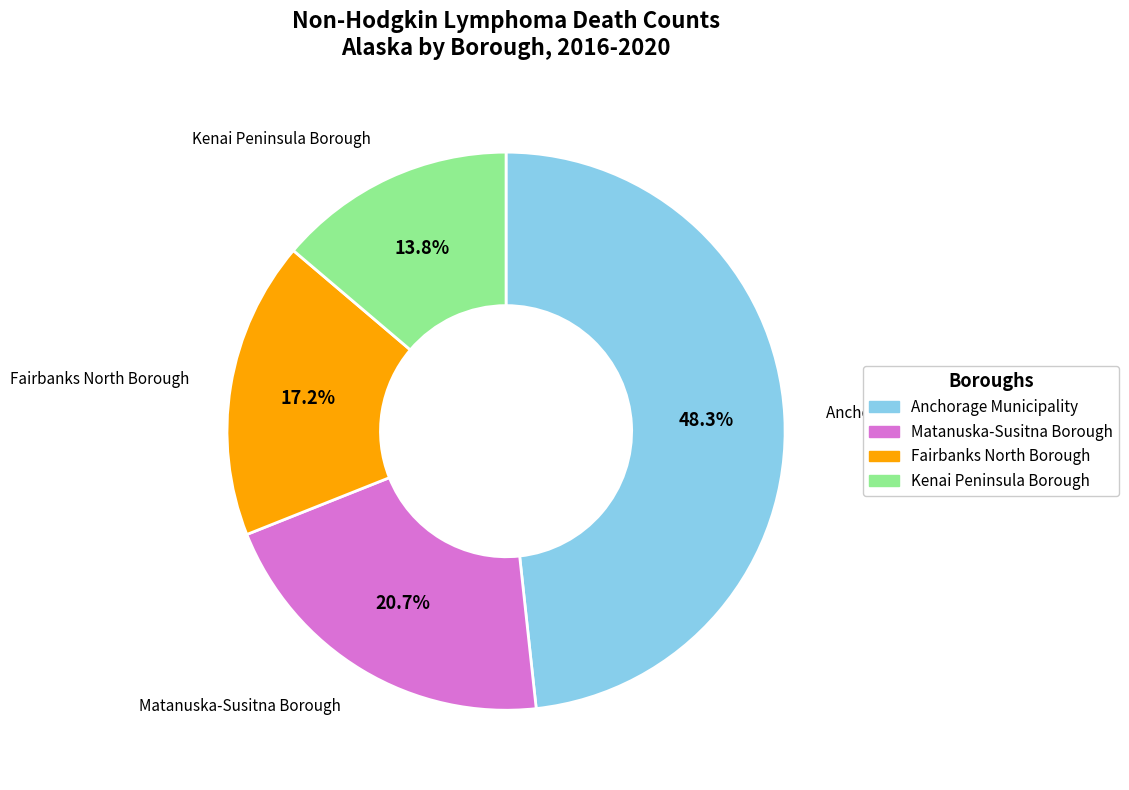

To the nearest percent, what is the difference between the largest and smallest slice percentages?

34%